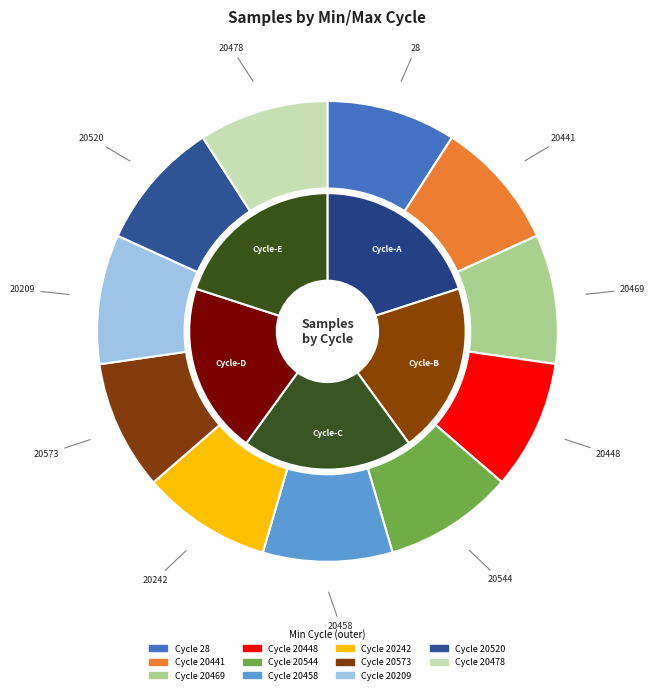

What percentage is the 20242 slice, to the nearest percent?

9%